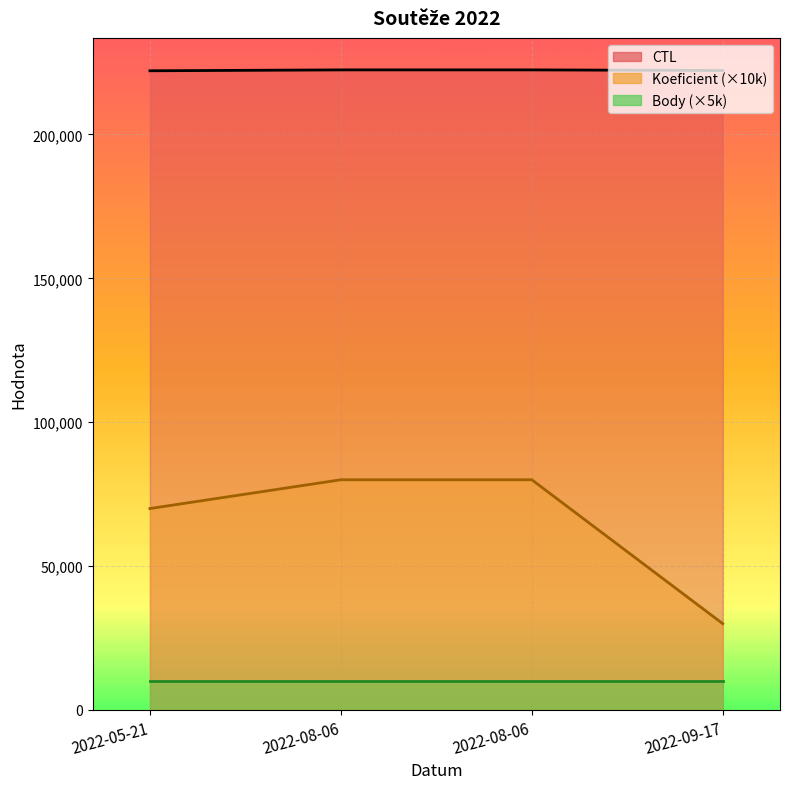

The Koeficient series shows 104953 at 2022-08-06. True or false?

False